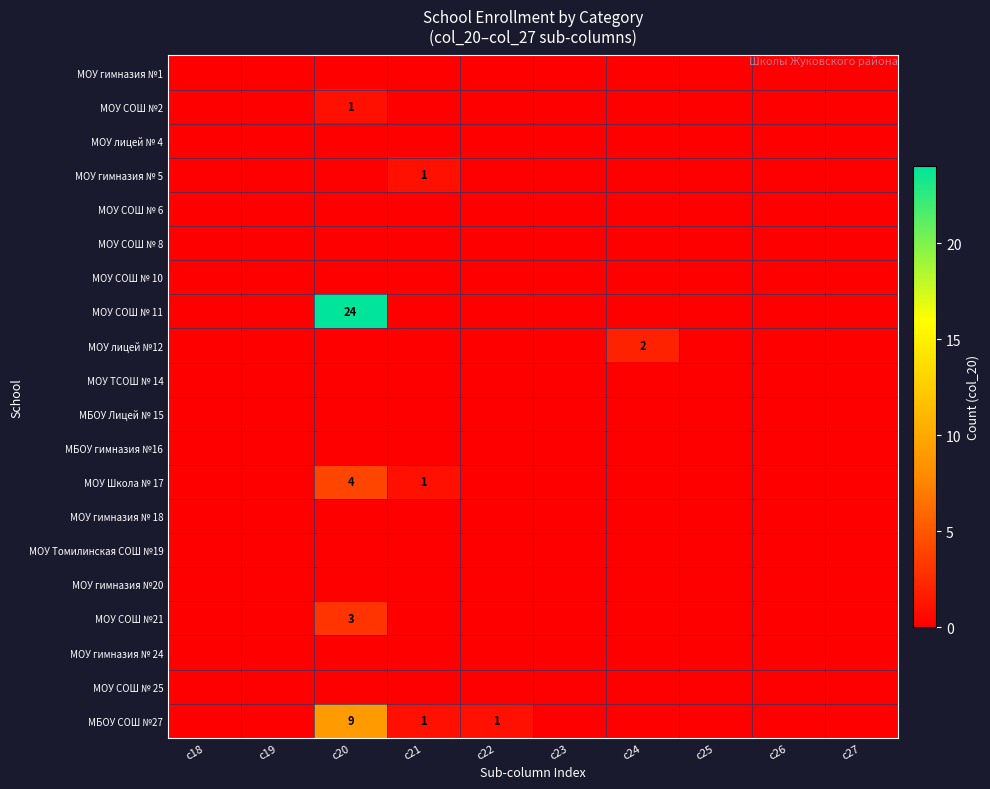

Which has a higher value, c23 or c21?

c23